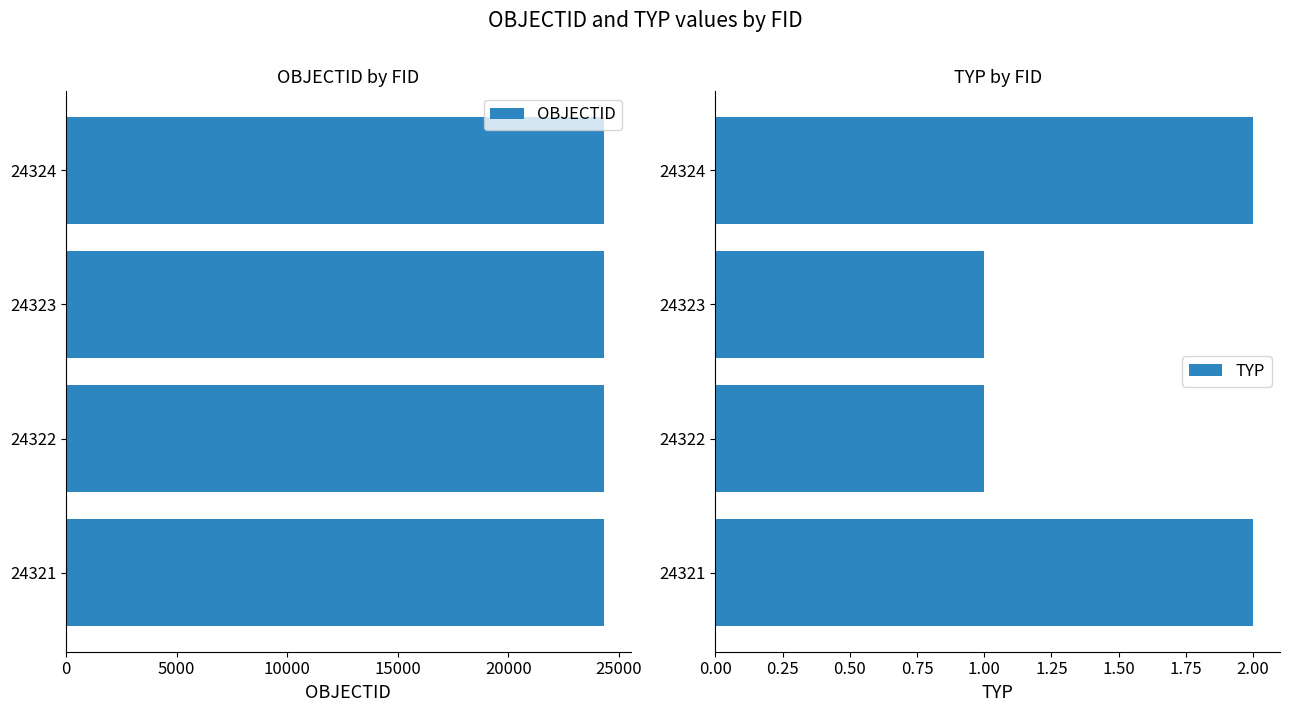

Rank the series by their maximum value, from lowest to highest.

TYP, OBJECTID